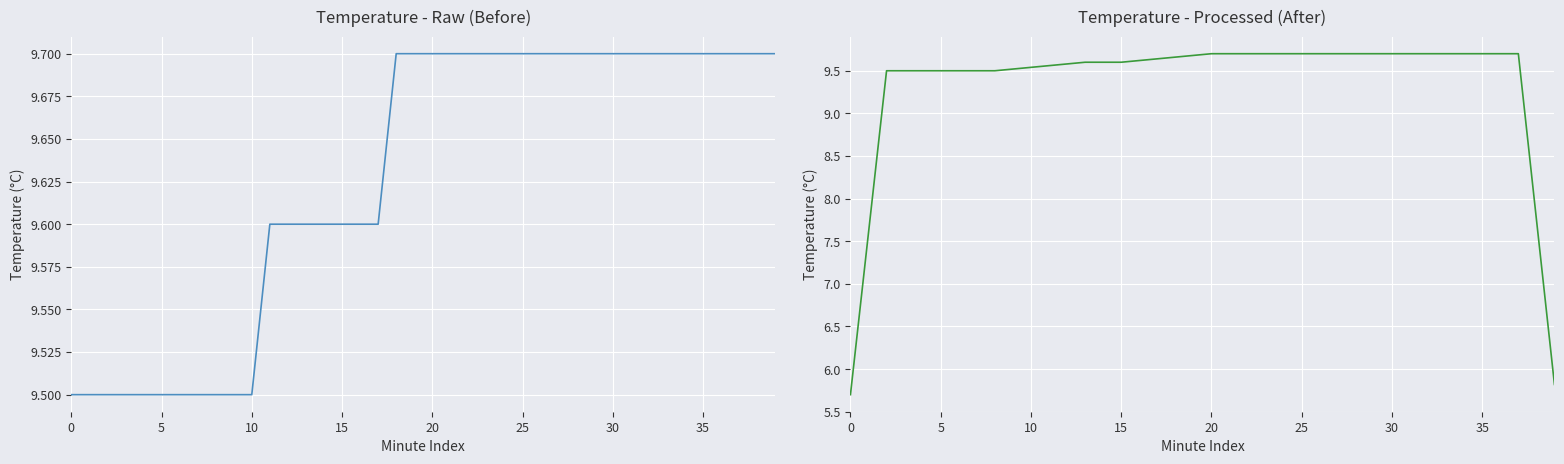

Rank the series by their average value, from lowest to highest.

Temperature (PST) Processed, Temperature (PST)